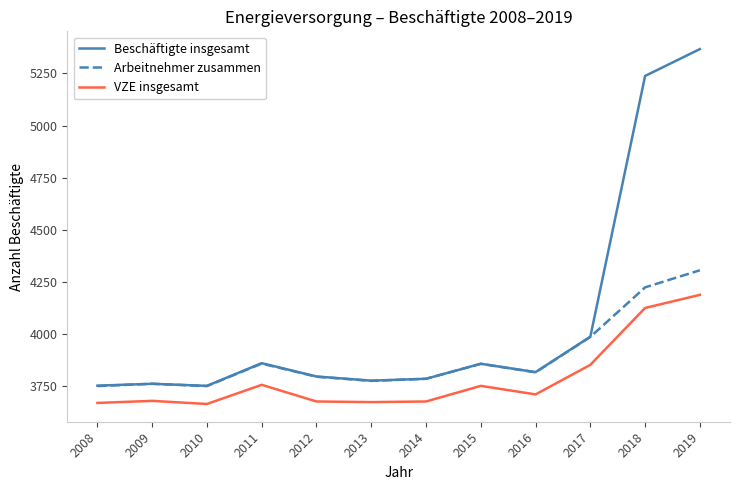

Which series has the largest total across all categories?

Beschäftigte insgesamt